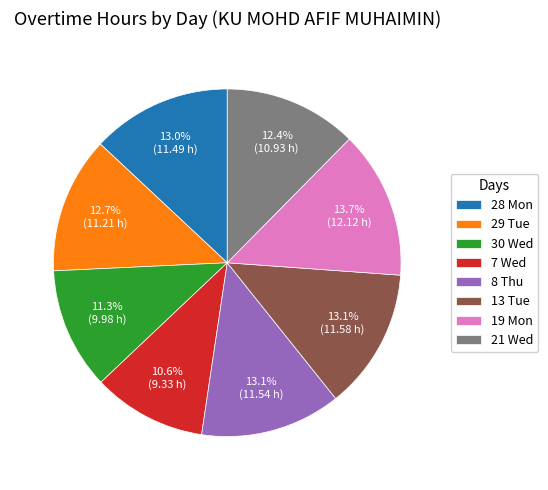

What percentage is the 7 Wed slice, to the nearest percent?

11%